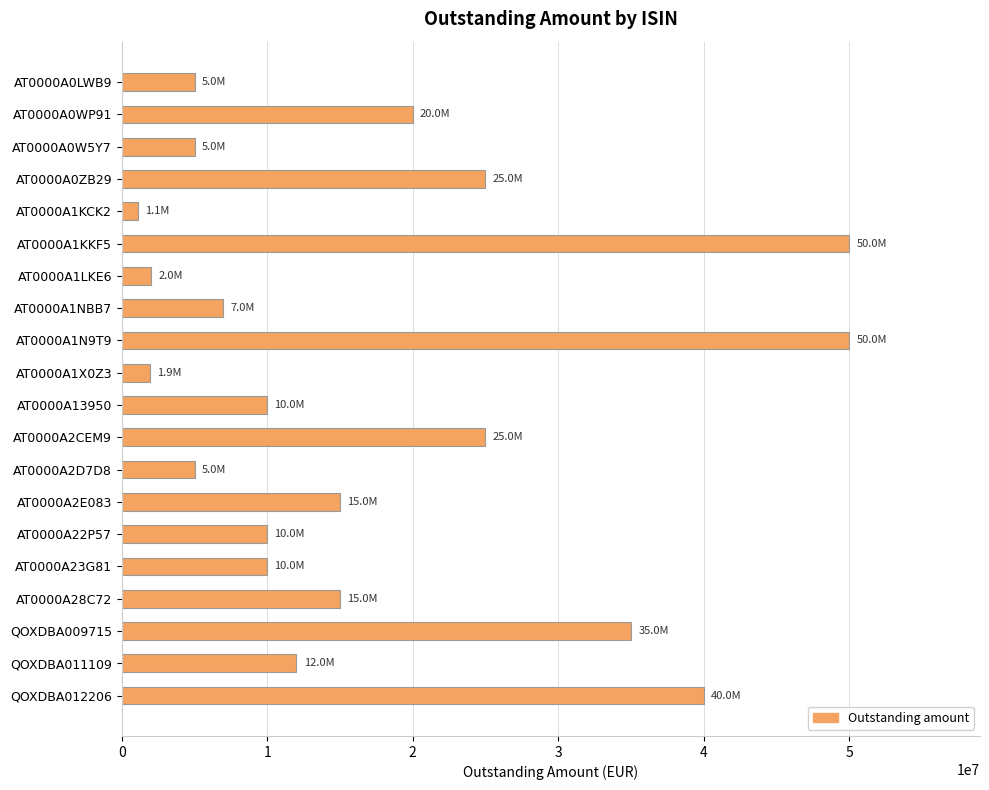

Approximately how many times larger is the value at AT0000A28C72 compared to AT0000A0ZB29?

0.6